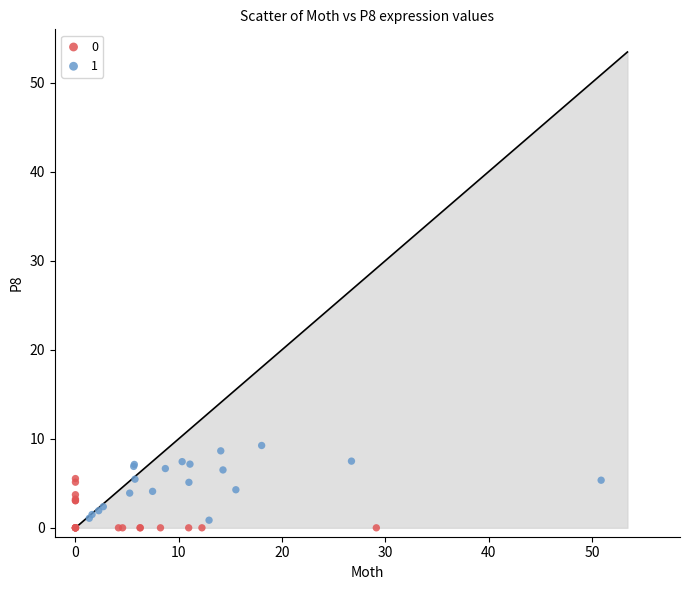

Which series has the largest Y range (max minus min)?

1